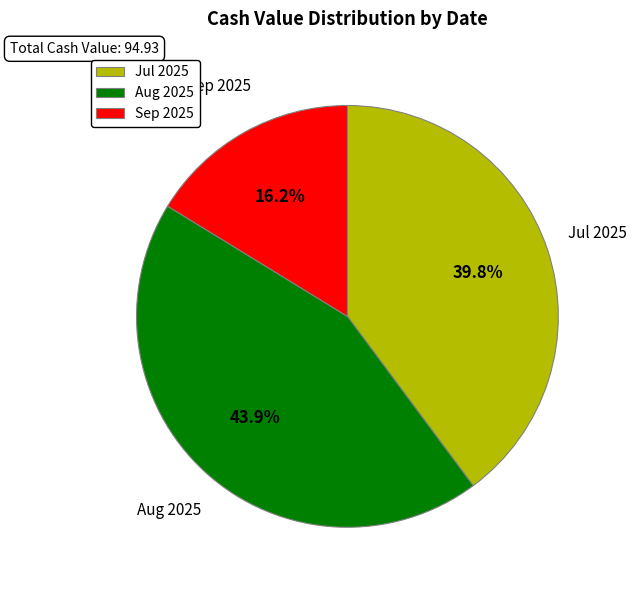

Rank the categories by value from highest to lowest.

Aug 2025, Jul 2025, Sep 2025